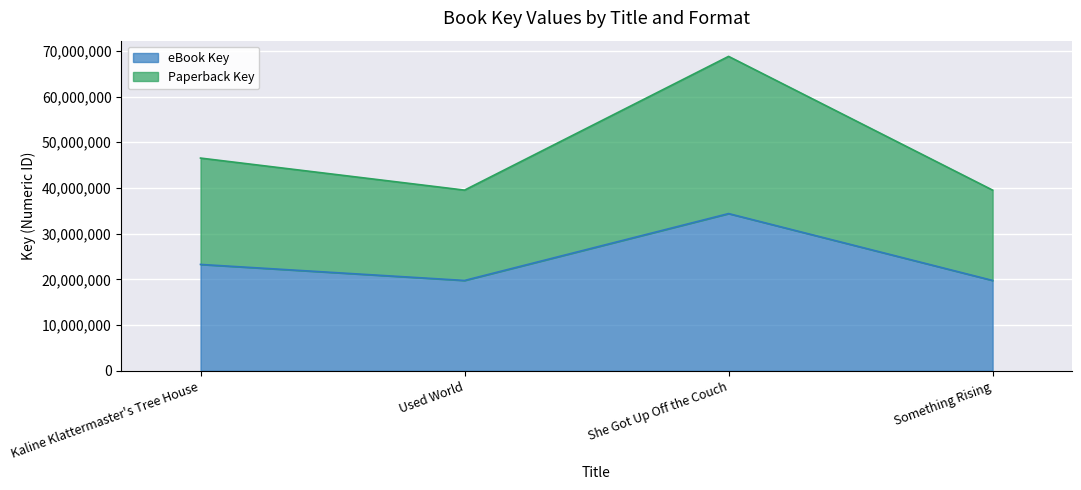

What is the value of the Paperback Key point at the 1st from the left?

46538896